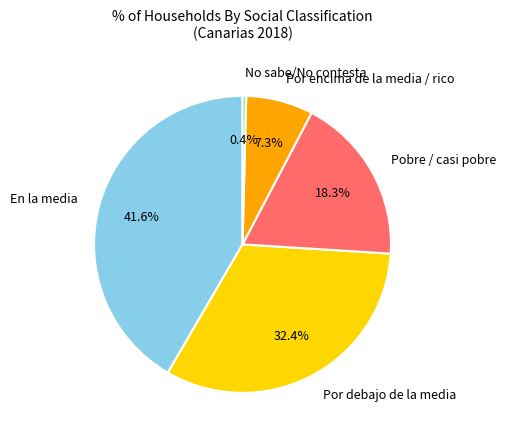

Count the number of slices in the pie.

5